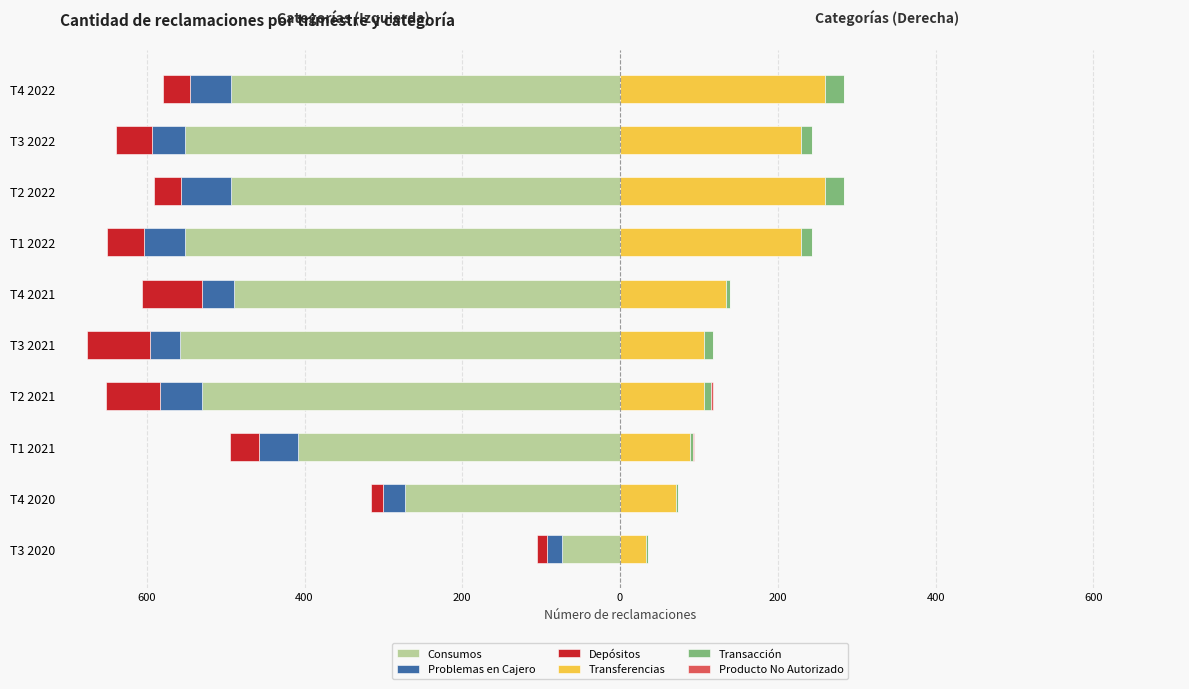

What is the average value of the Depósitos series?

-45